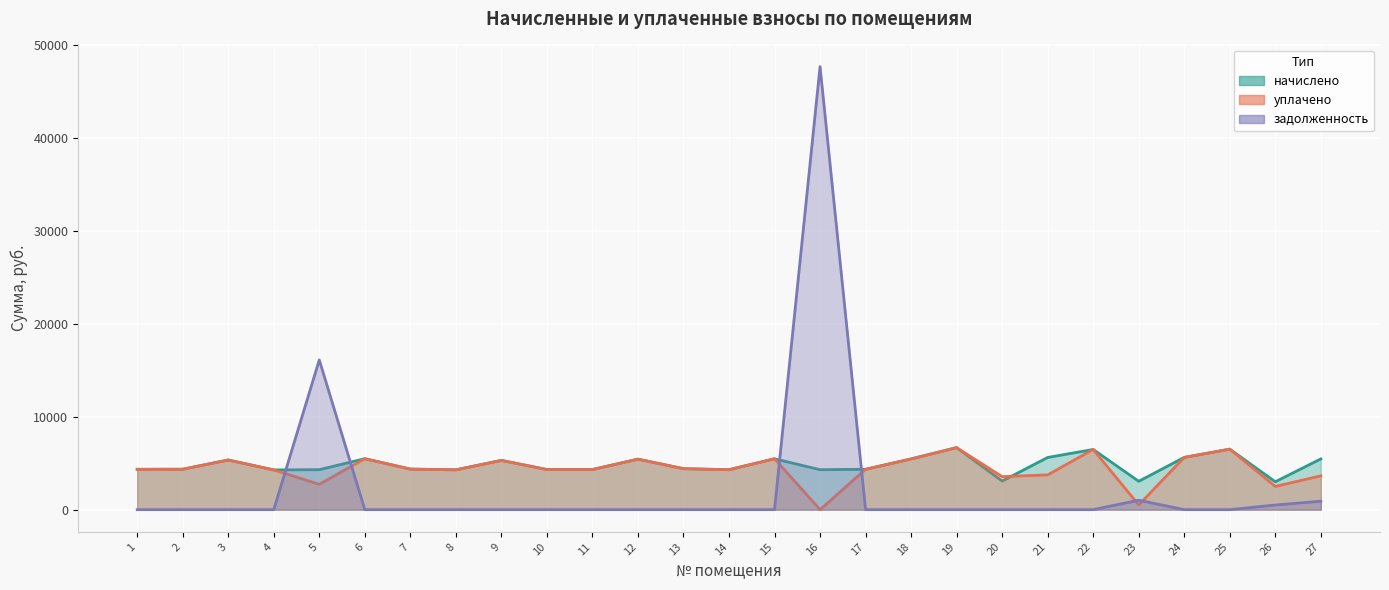

Reading left to right, list all the values displayed in this chart.

начислено: 1=4347.1	2=4355.3	3=5348.9	4=4280.8	5=4305.6	6=5489.6	7=4371.8	8=4289.0	9=5307.5	10=4322.2	11=4322.2	12=5440.0	13=4413.2	14=4305.6	15=5481.4	16=4305.6	17=4347.0	18=5464.8	19=6682.0	20=3080.2	21=5622.1	22=6483.2	23=3055.3	24=5630.4	25=6516.4	26=3005.6	27=5464.8
уплачено: 1=4347.1	2=4355.3	3=5348.9	4=4280.8	5=2729.8	6=5489.6	7=4371.8	8=4289.0	9=5307.5	10=4322.2	11=4322.2	12=5440.0	13=4413.2	14=4305.6	15=5481.4	16=0.0	17=4347.0	18=5464.8	19=6682.0	20=3556.3	21=3748.1	22=6483.2	23=509.2	24=5630.4	25=6516.4	26=2504.7	27=3643.2
задолженность: 1=0.0	2=0.0	3=0.0	4=0.0	5=16130.6	6=0.0	7=0.0	8=0.0	9=0.0	10=0.0	11=0.0	12=0.0	13=0.0	14=0.0	15=0.0	16=47725.6	17=0.0	18=0.0	19=0.0	20=0.0	21=0.0	22=0.0	23=1018.4	24=0.0	25=0.0	26=500.9	27=910.8